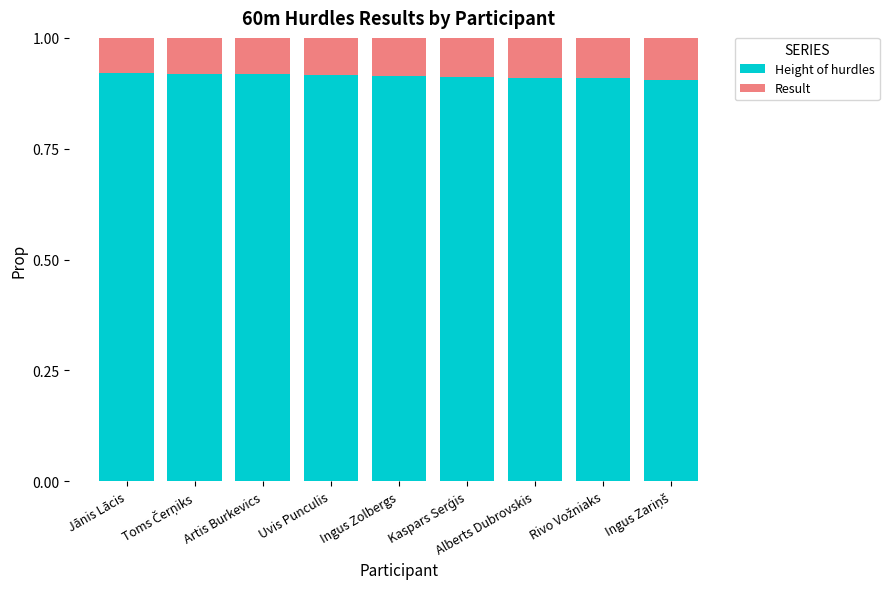

Count the Height of hurdles values in the range 0 to 1.

9